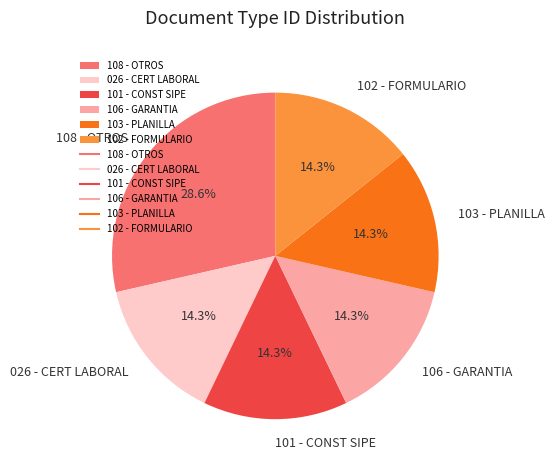

Is 026 - CERT LABORAL the majority of the pie?

No